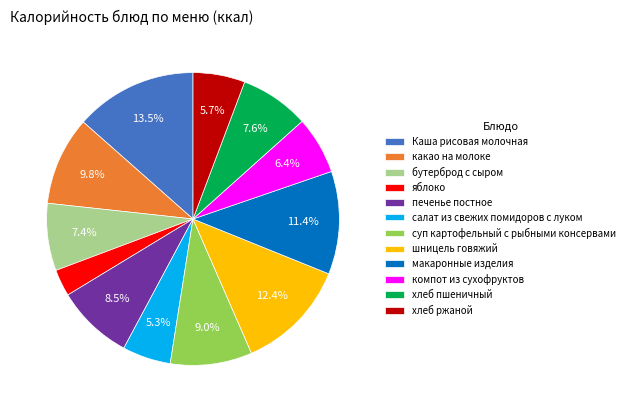

What percentage do Каша рисовая молочная and макаронные изделия together represent?

24.9%